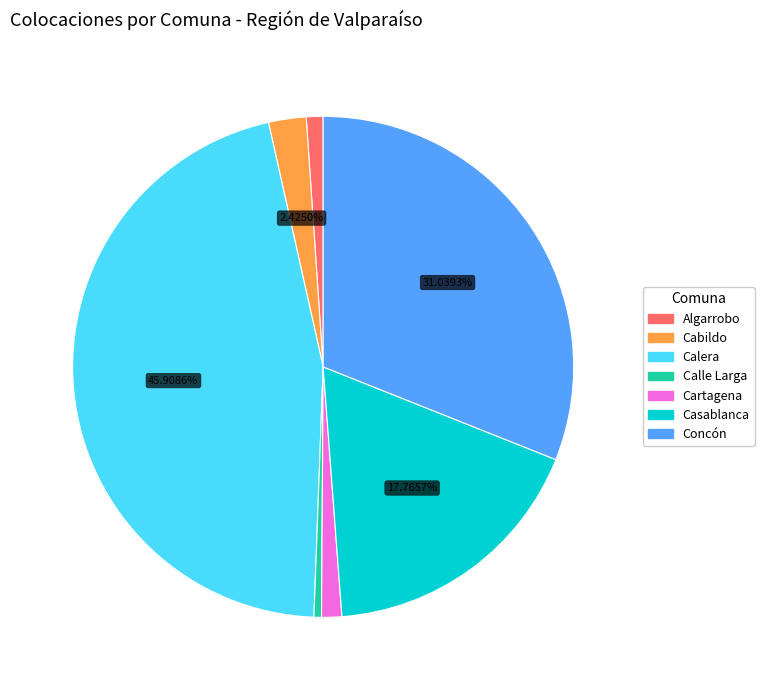

Is Casablanca the majority of the pie?

No